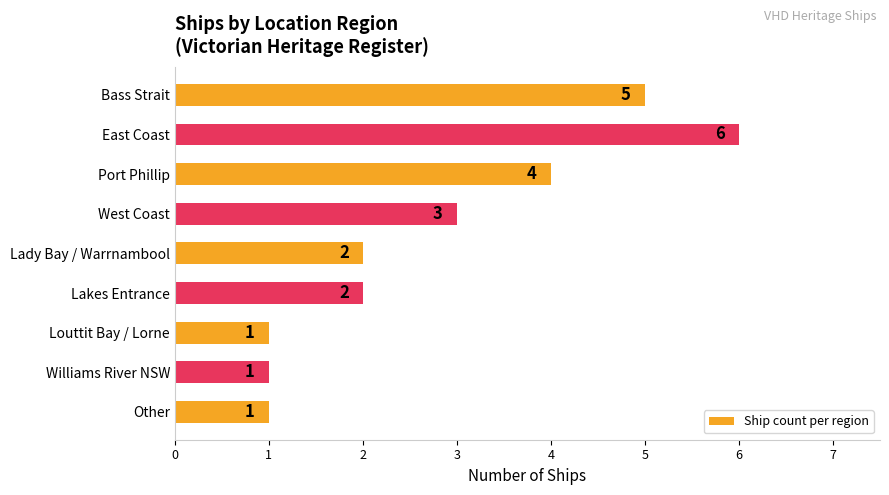

What is the difference between the maximum and minimum values?

5